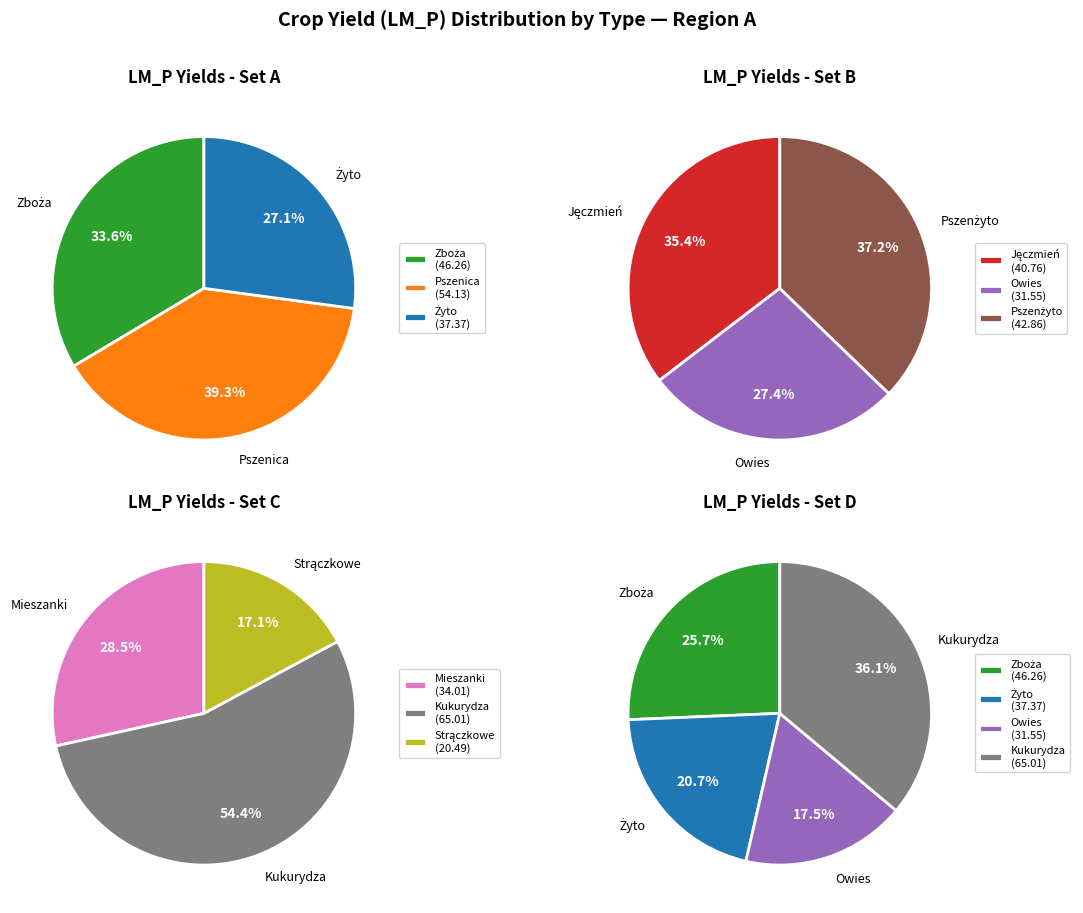

Rank the categories by value from highest to lowest.

Kukurydza (sucha i wilgotna) na ziarno, Pszenica zwyczajna ogółem na ziarno, Zboża na ziarno, Pszenżyto ogółem na ziarno, Jęczmień ogółem na ziarno, Żyto ogółem na ziarno, Mieszanki zbożowe na ziarno, Owies na ziarno, Strączkowe na nasiona suche